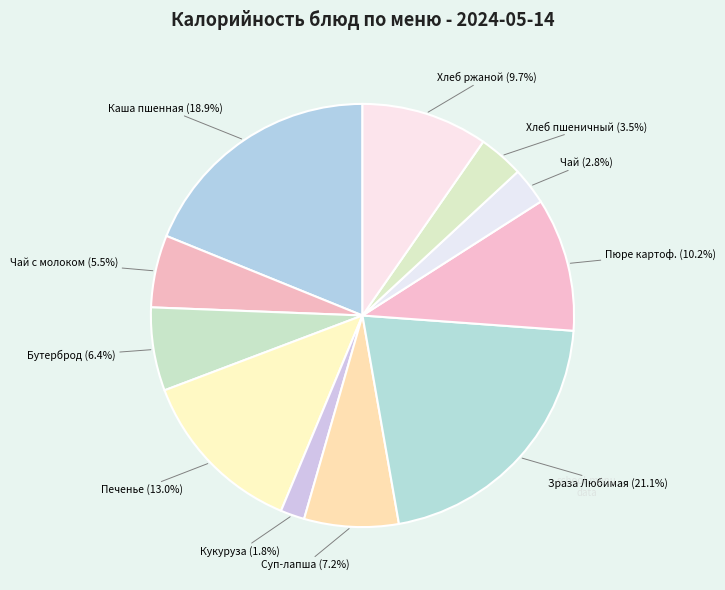

What is the largest slice in the pie chart?

Зраза Любимая